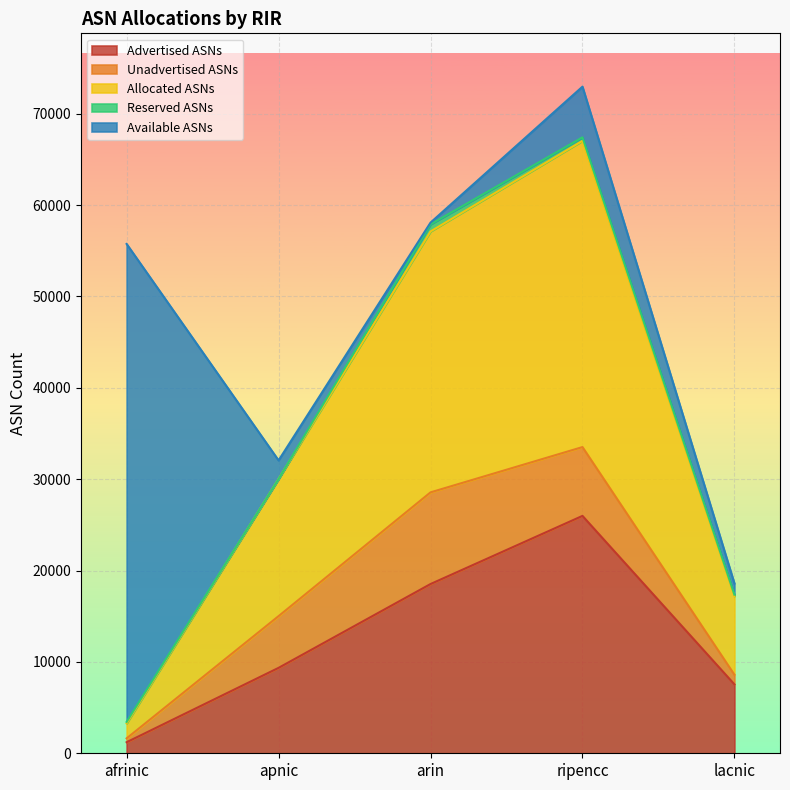

What is the sum of all Reserved ASNs values?

1504